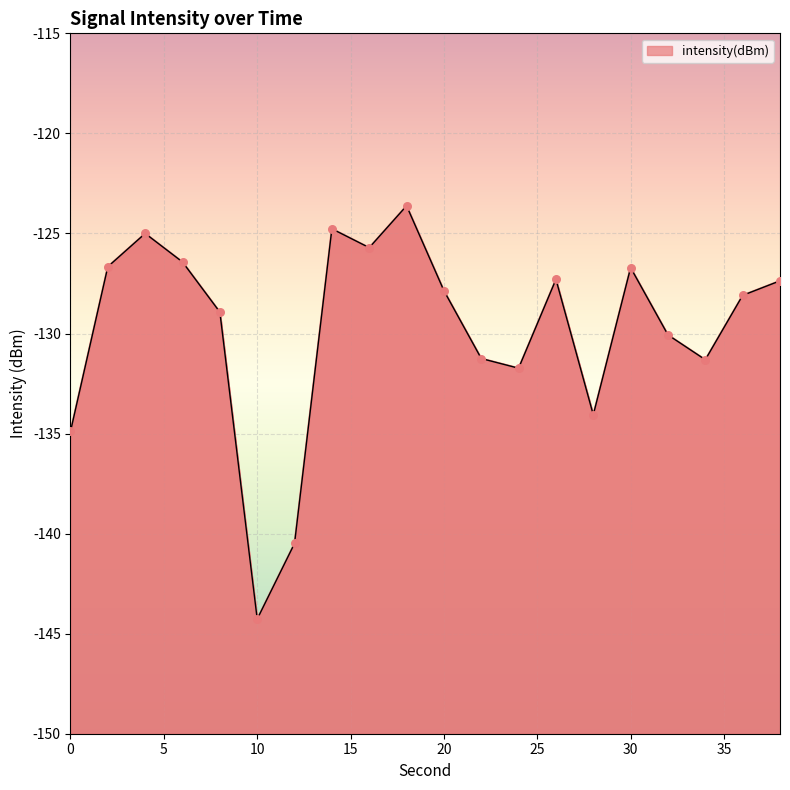

What is the change in value from 8 to 38?

+1.6